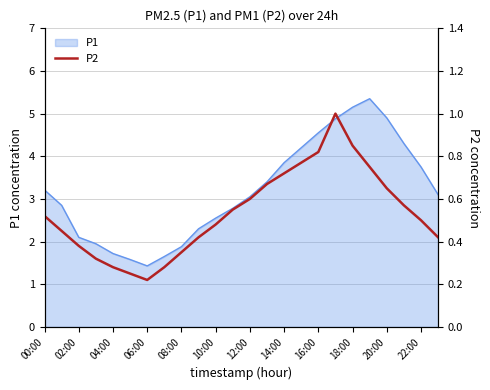

Which category has the lowest value in the P1 series?

06:00